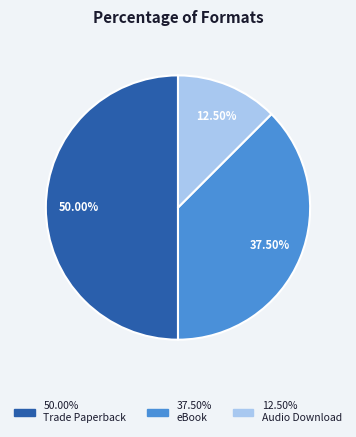

Count the number of slices in the pie.

3